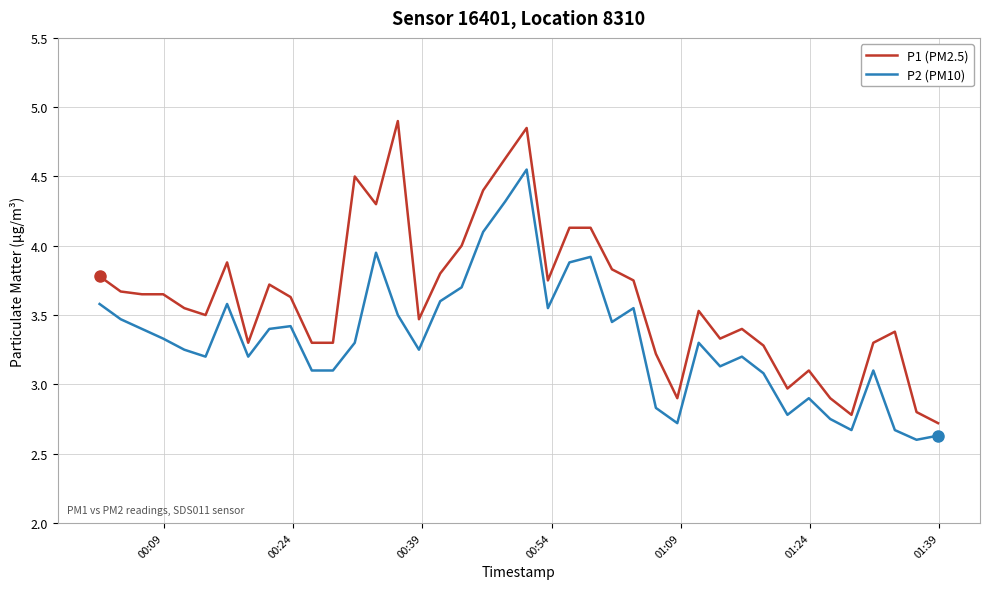

Rank the series by their average value, from lowest to highest.

P2 (PM10), P1 (PM2.5)